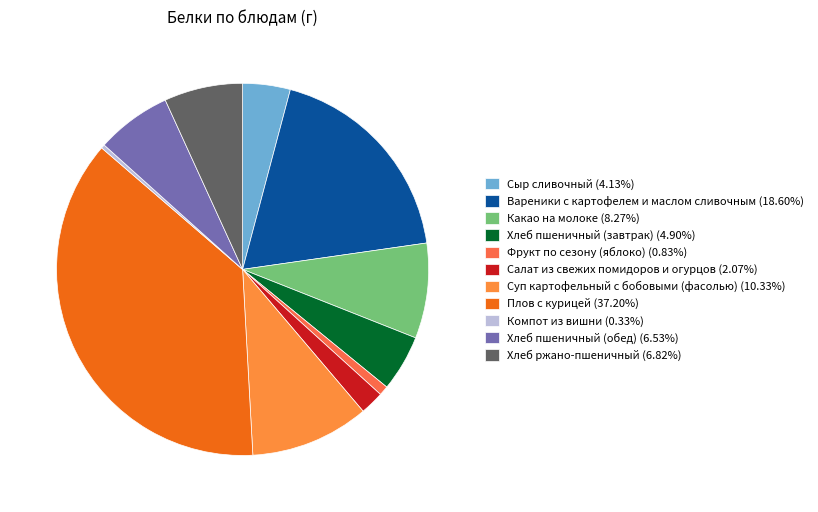

The Хлеб пшеничный (обед) slice represents 19% of the pie. True or false?

False